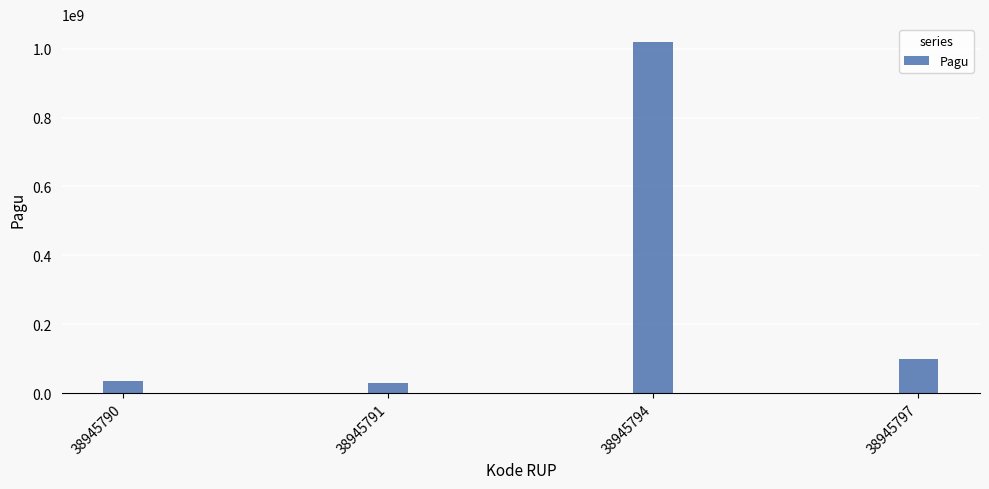

Reading left to right, extract all data points from this chart.

36000000	30000000	1020000000	100000000